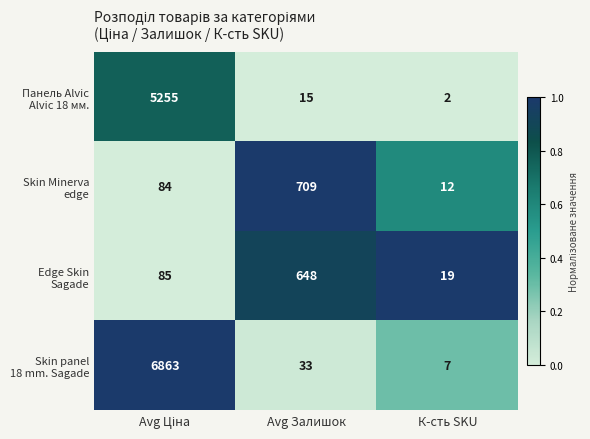

What is the maximum value shown in the chart?

6863